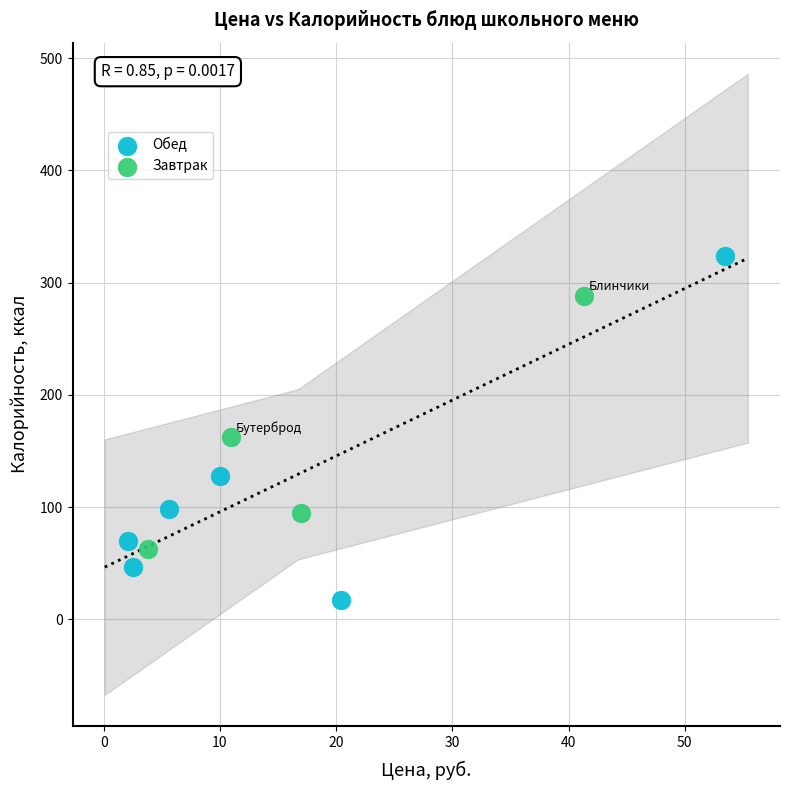

Which series contains the lowest Y value?

Обед